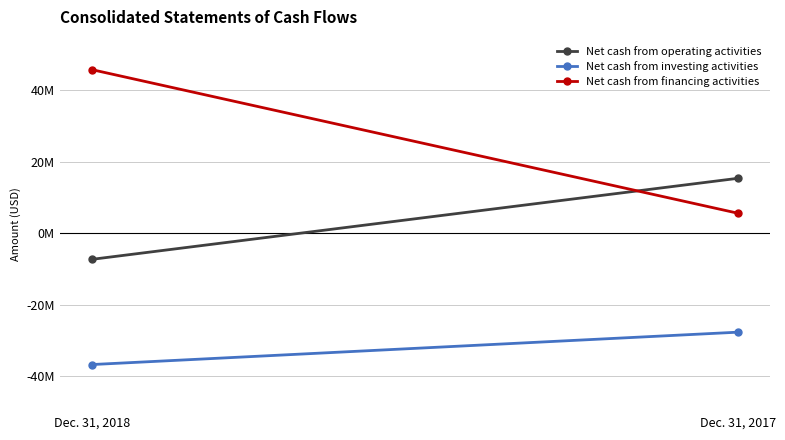

Between Dec. 31, 2018 and Dec. 31, 2017, which is larger?

Dec. 31, 2017